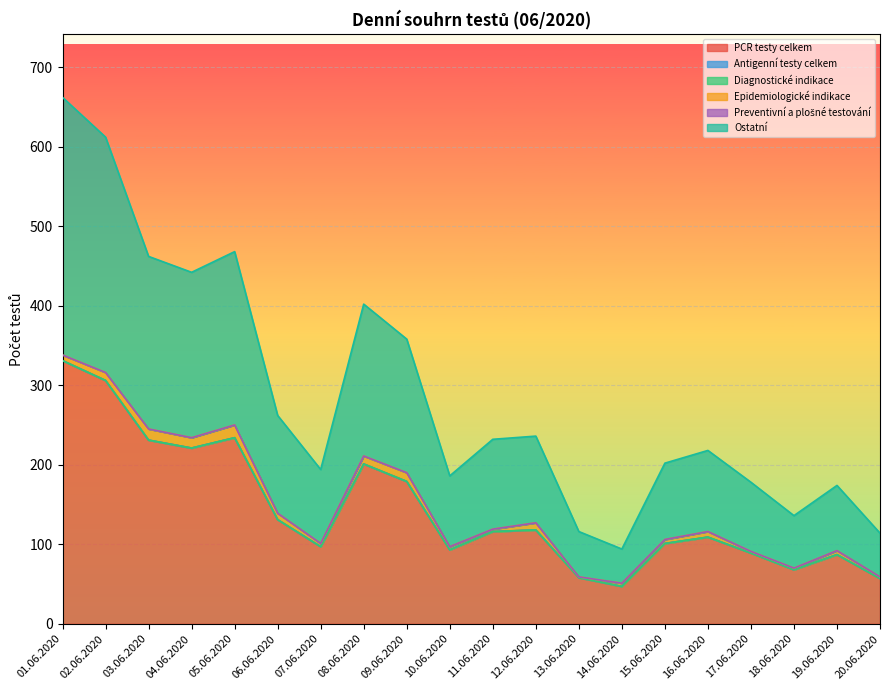

Which series has the largest range (max minus min)?

PCR testy celkem